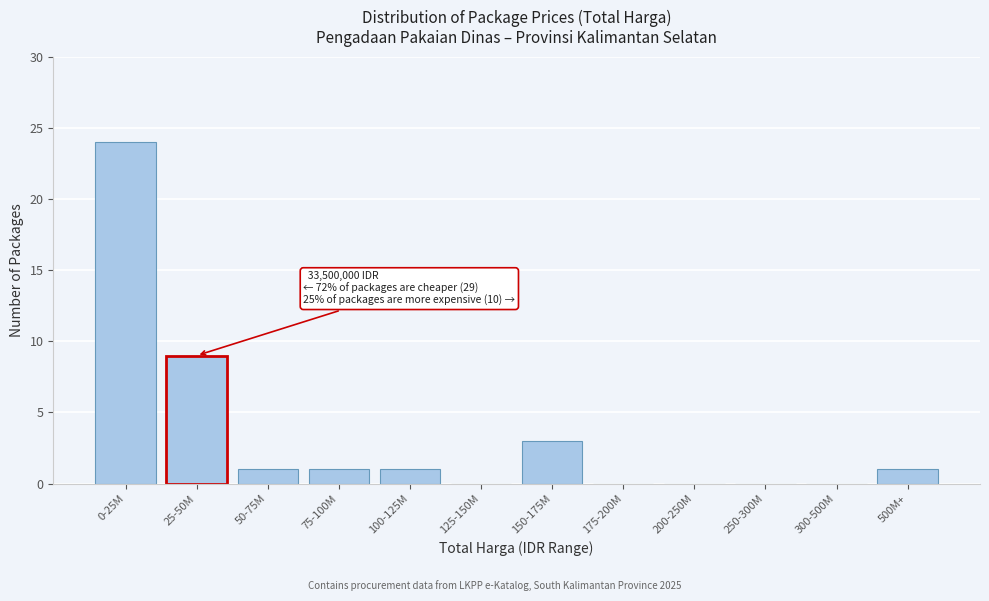

Reading right to left, extract all data points from this chart.

500M+=1	300-500M=0	250-300M=0	200-250M=0	175-200M=0	150-175M=3	125-150M=0	100-125M=1	75-100M=1	50-75M=1	25-50M=9	0-25M=24